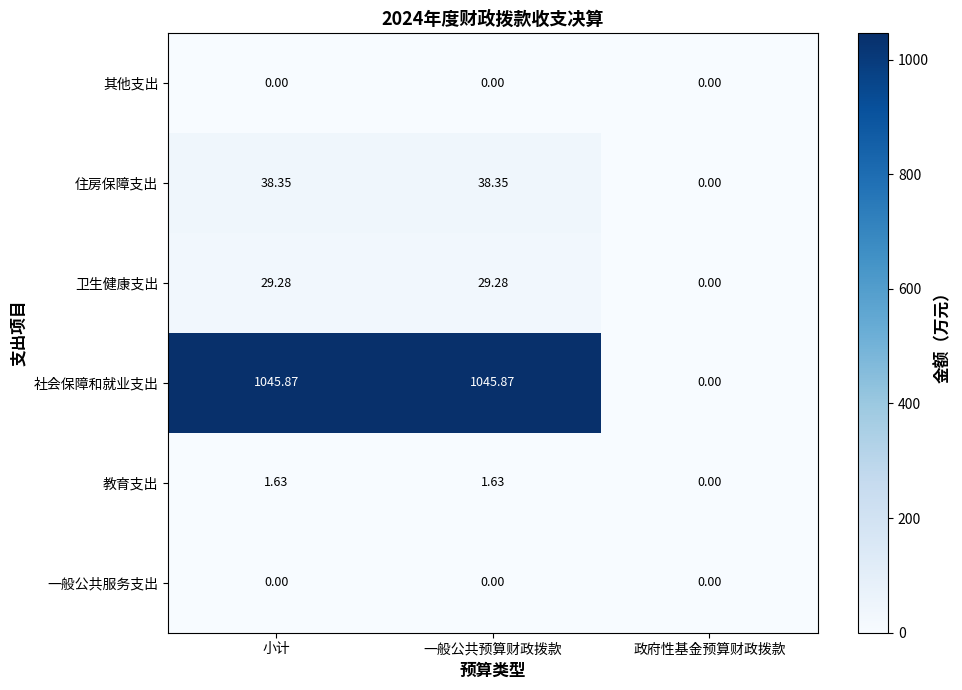

Is the value of 住房保障支出 at 一般公共预算财政拨款 greater than the value of 教育支出 at 一般公共预算财政拨款?

Yes